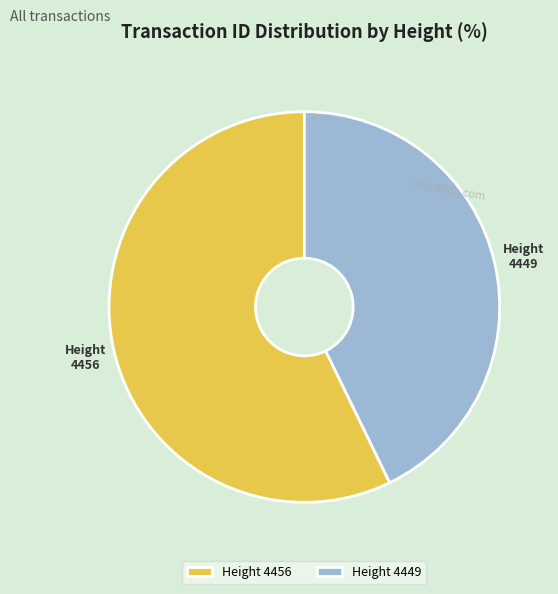

Is it true that 4449 is 43% of the pie?

True